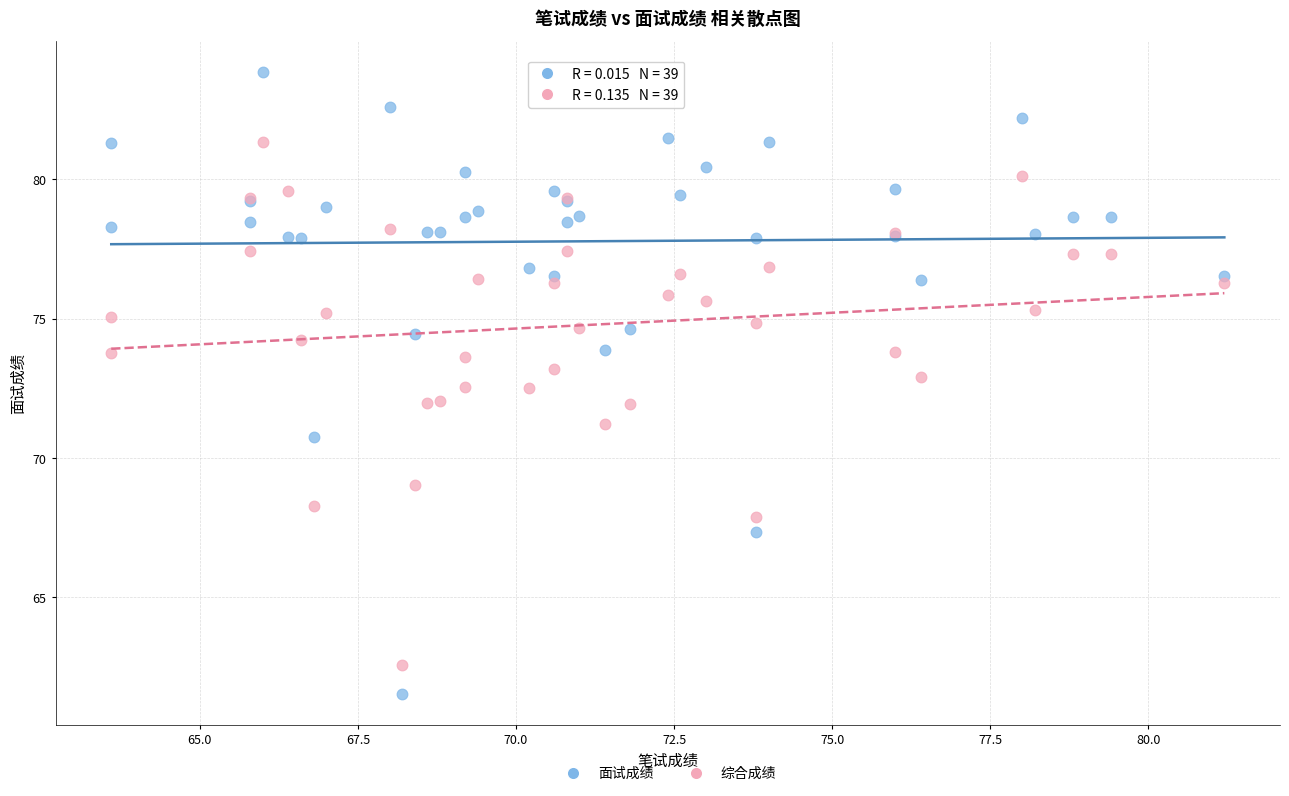

What is the X range (max minus min) for the scatter plot?

17.6